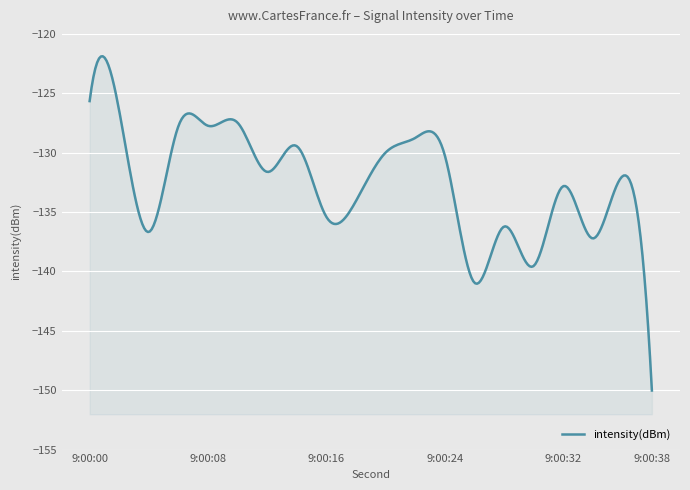

Reading left to right, what are all the values shown in this chart?

0=-125.7	2=-126.5	4=-136.7	6=-127.8	8=-127.7	10=-127.5	12=-131.6	14=-129.5	16=-135.4	18=-134.1	20=-130.0	22=-128.8	24=-130.2	26=-140.9	28=-136.2	30=-139.5	32=-132.8	34=-137.2	36=-132.0	38=-150.0